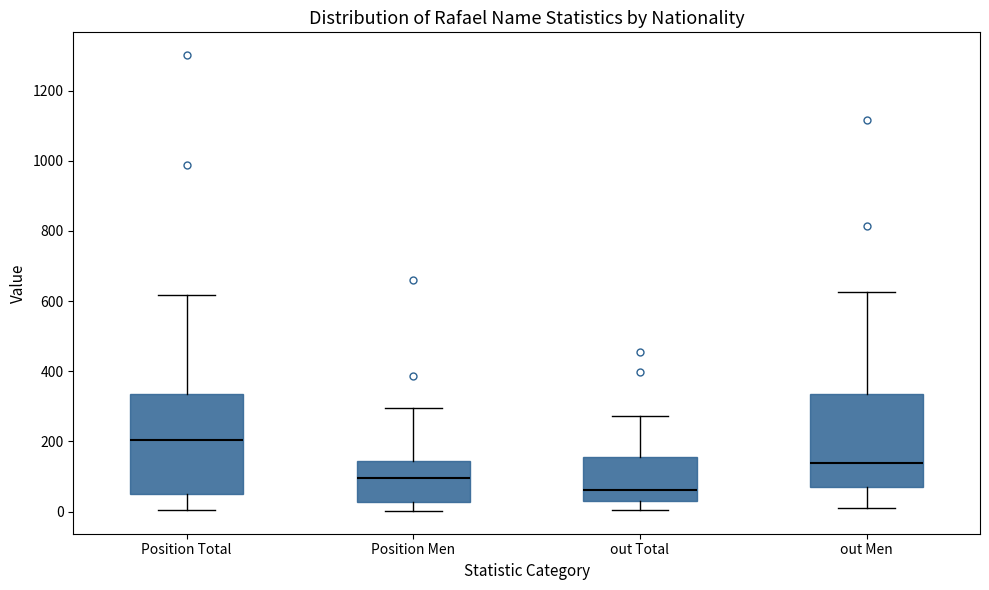

Reading left to right, read every box against the y-axis: the position of its median line, the range the box covers, and the ends of its whiskers. The values are not printed on the chart, so give them approximately, as read against the axis.

Position Total: median 200, box 40 to 340, whiskers 0 to 620
Position Men: median 100, box 20 to 140, whiskers 0 to 300
out Total: median 60, box 40 to 160, whiskers 0 to 280
out Men: median 140, box 60 to 340, whiskers 20 to 620